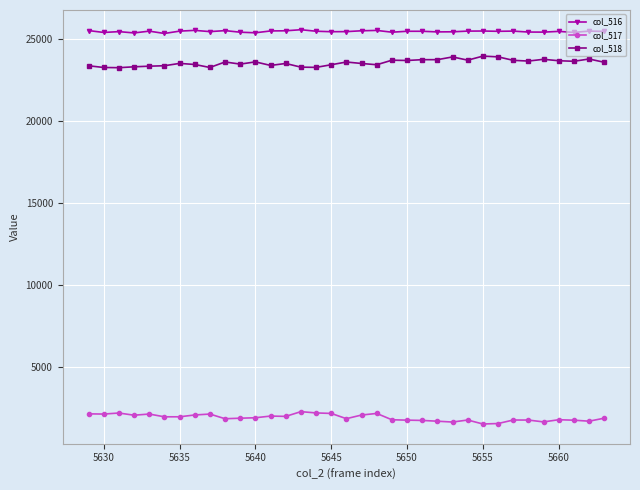

True or false: col_517 and col_518 cross at least once.

False